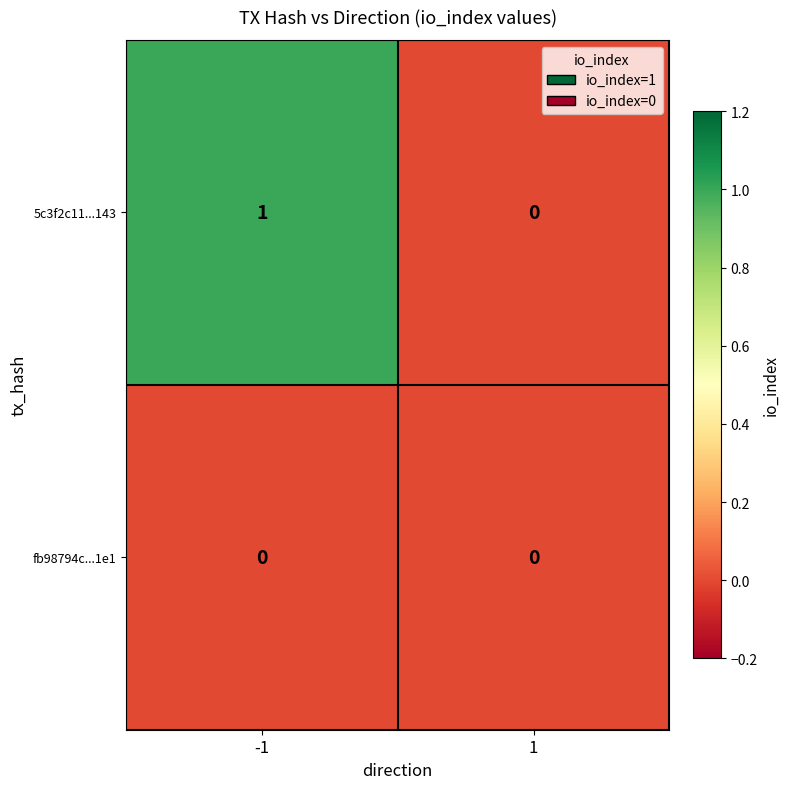

Which series has the widest spread of values?

5c3f2c11...143